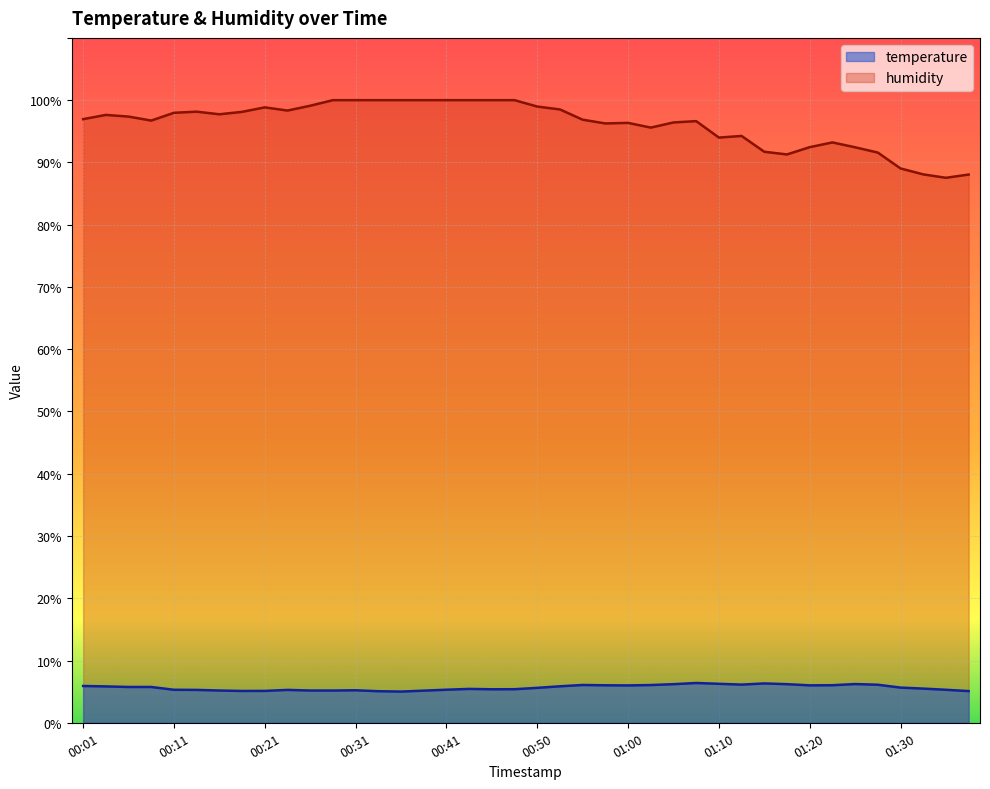

What are all the series names shown in the legend?

temperature, humidity